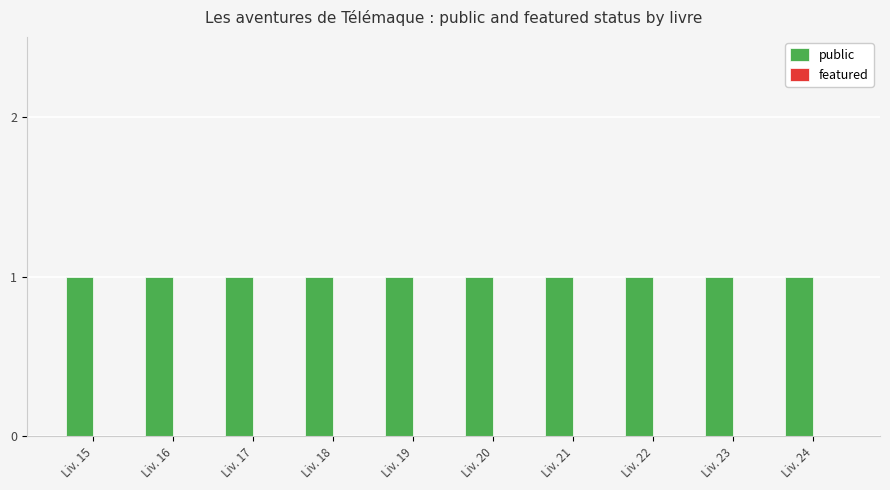

What is the total value across all series at Liv. 16?

1